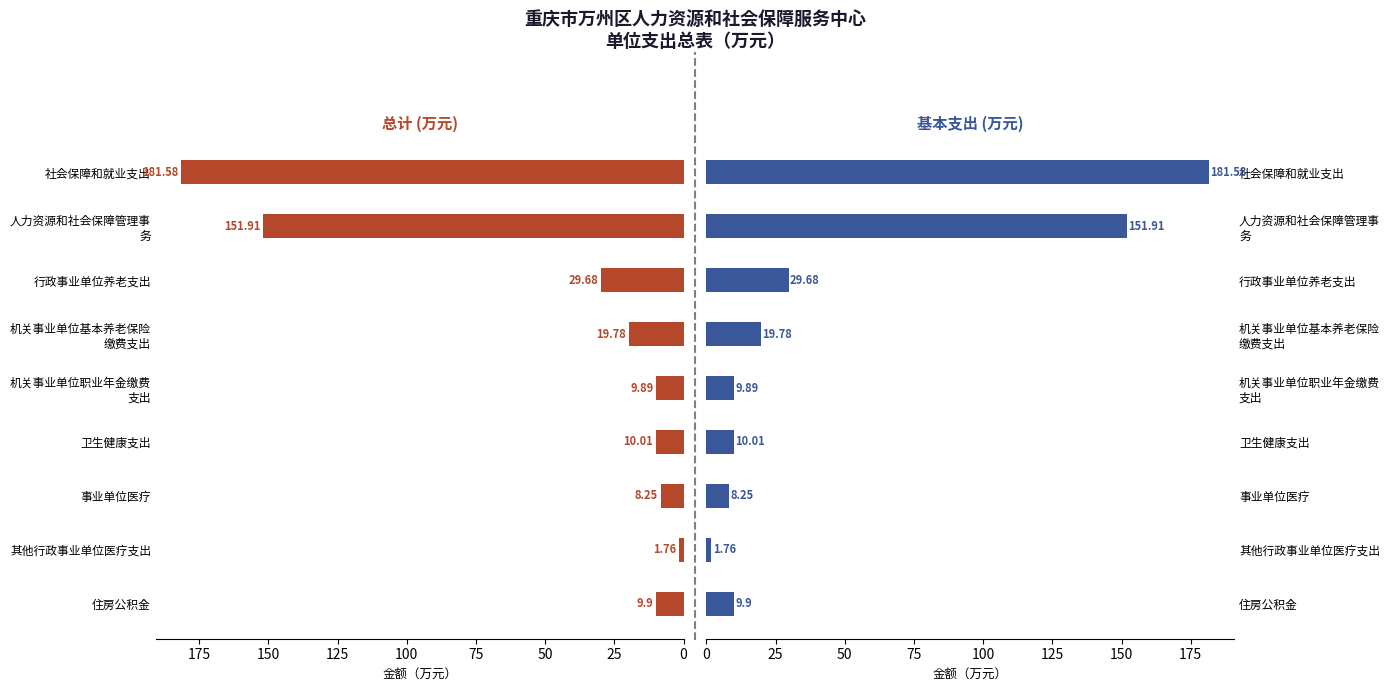

How many groups of bars are there?

9